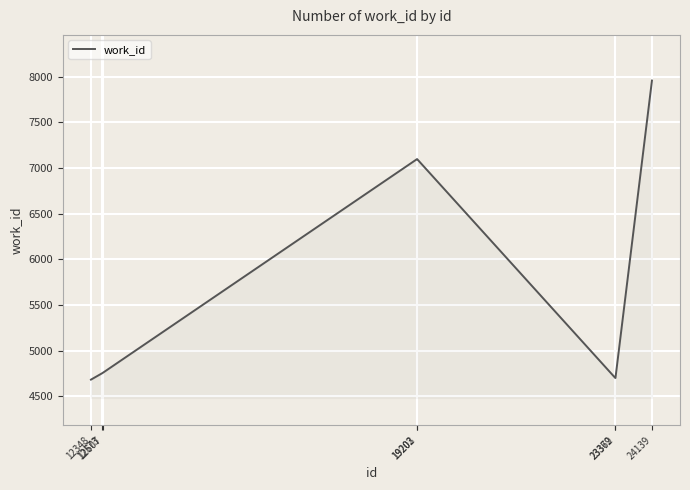

What value does the data have at 12573, to the nearest 10?

4750